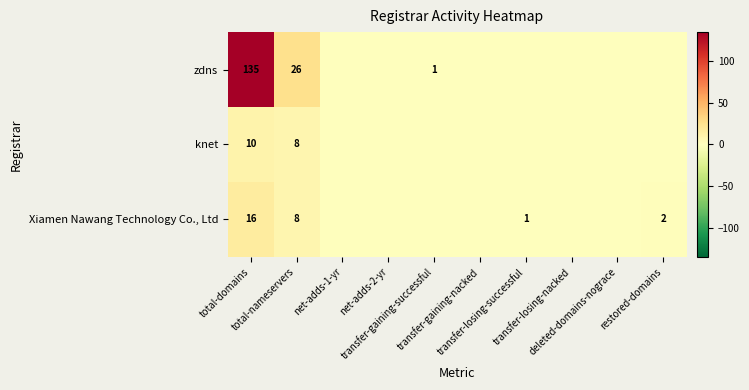

List the series in order of their peak value, lowest first.

knet, Xiamen Nawang Technology Co., Ltd, zdns